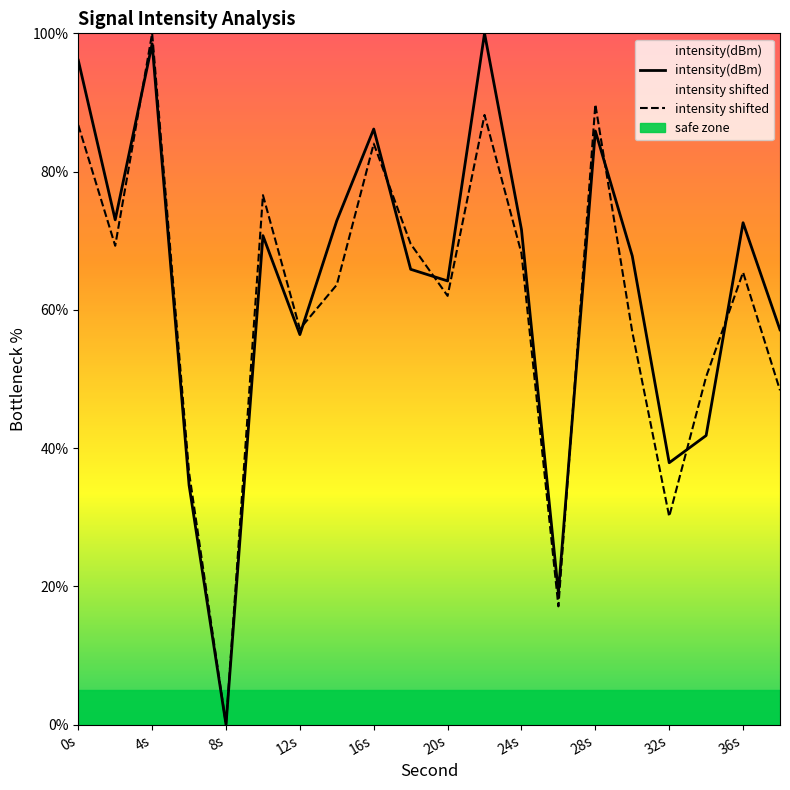

Reading left to right, transcribe all the data shown in this chart.

intensity(dBm): 96.1	73.0	98.5	34.6	0.0	70.7	56.4	72.9	86.2	65.9	64.2	100.0	71.6	19.1	85.9	67.8	37.9	41.8	72.6	57.1
intensity shifted: 86.7	69.3	100.0	36.5	0.0	76.6	57.2	63.6	84.0	69.5	62.0	88.2	68.2	17.1	89.7	56.8	30.1	50.3	65.4	48.4